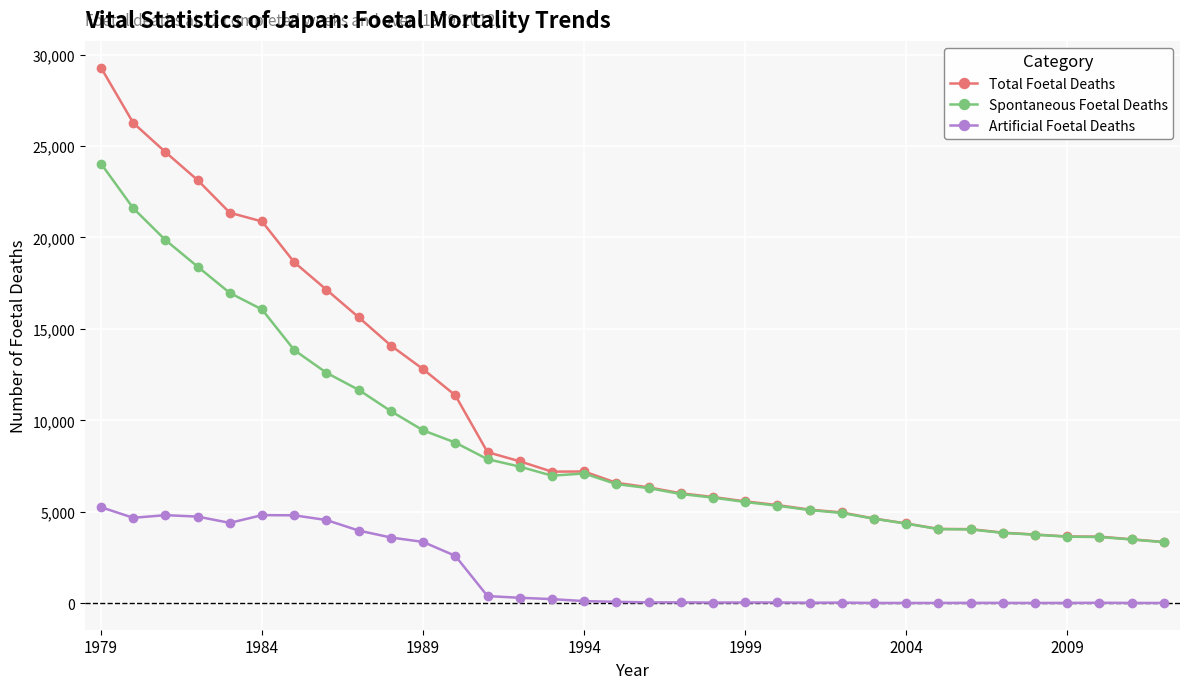

True or false: Artificial Foetal Deaths has more than 1 points higher than both neighbors.

True